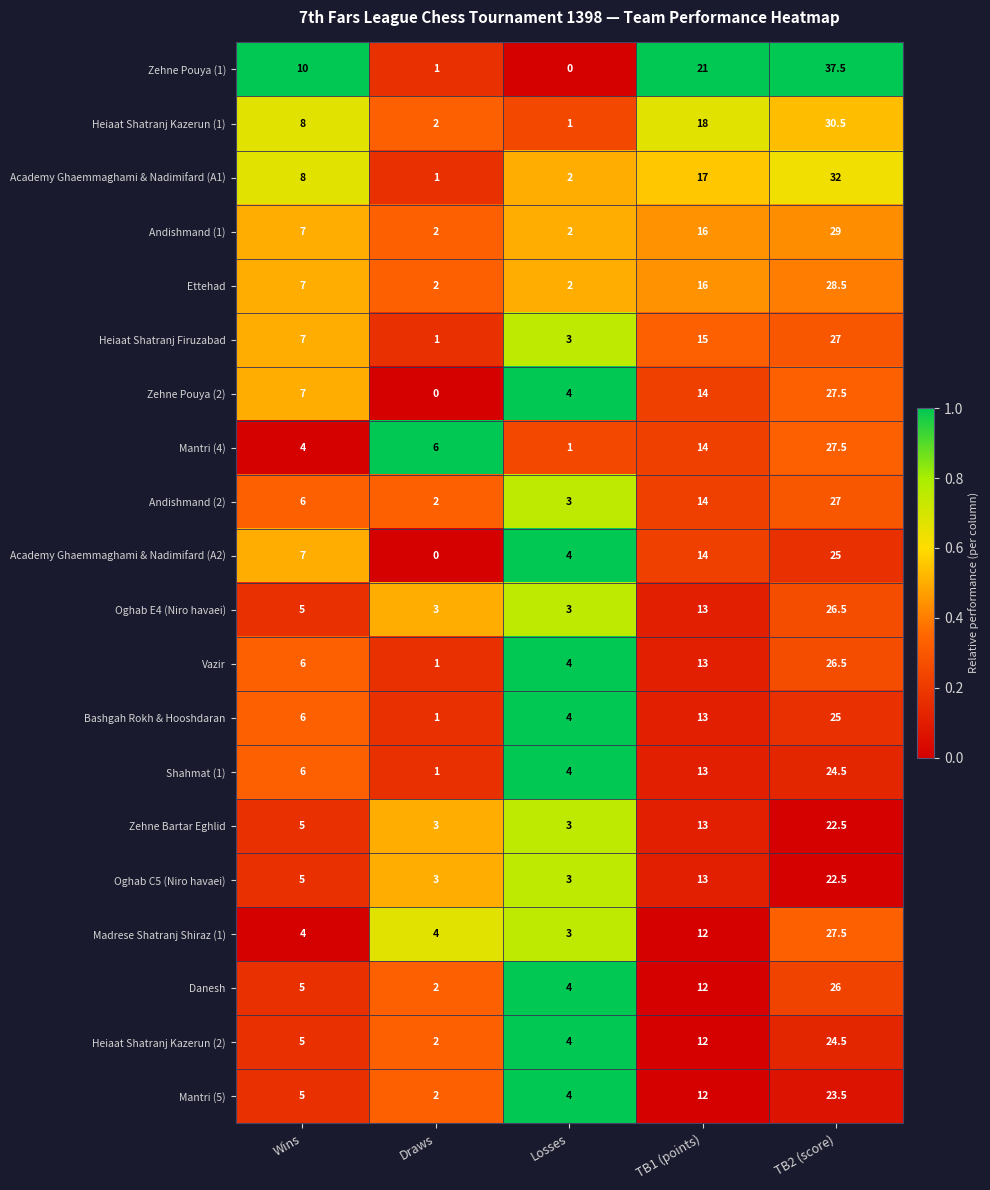

The value of Shahmat (1) at TB1 (points) is 5.2. True or false?

False